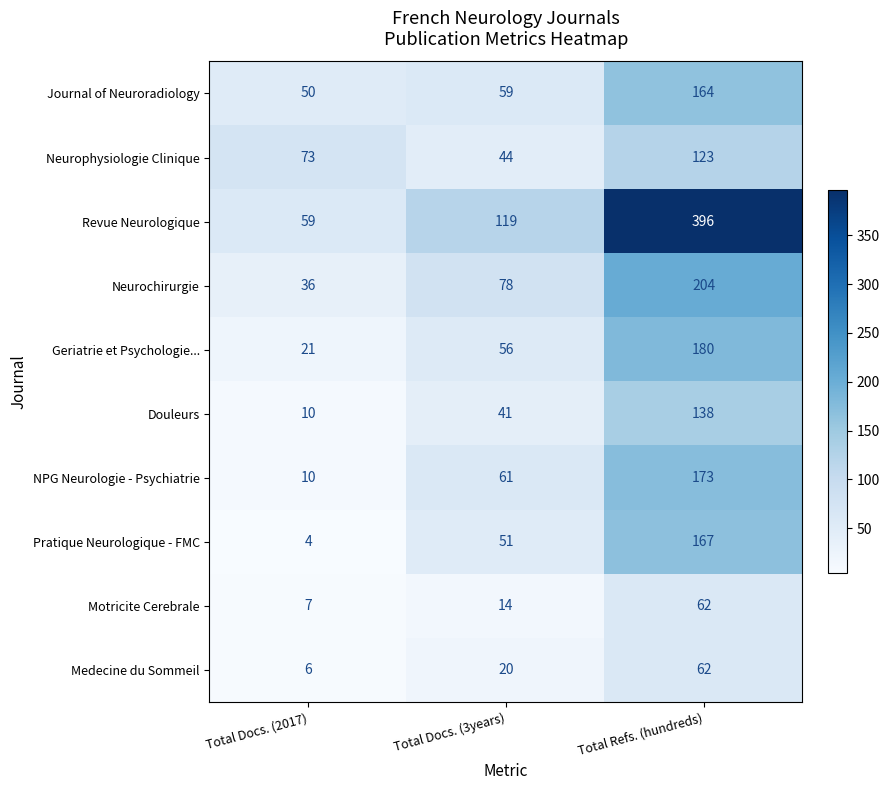

List the labels in order of Revue Neurologique value, smallest first.

Total Docs. (2017), Total Docs. (3years), Total Refs. (hundreds)